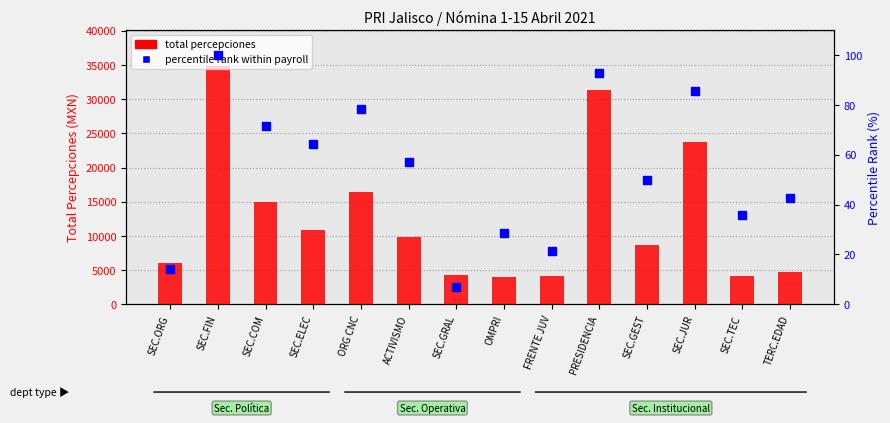

What are all the series names shown in the legend?

total percepciones, percentile rank within payroll